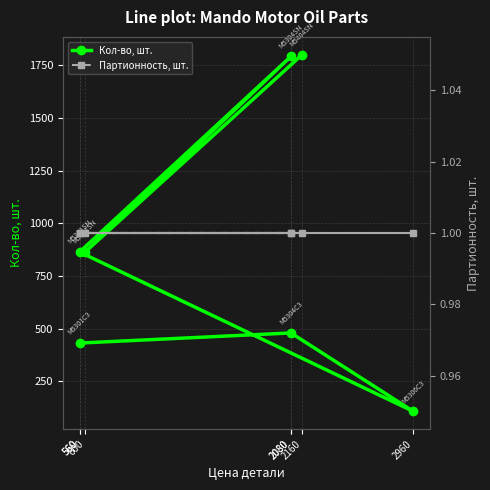

Where is Кол-во, шт. nearest to the value 954?

560